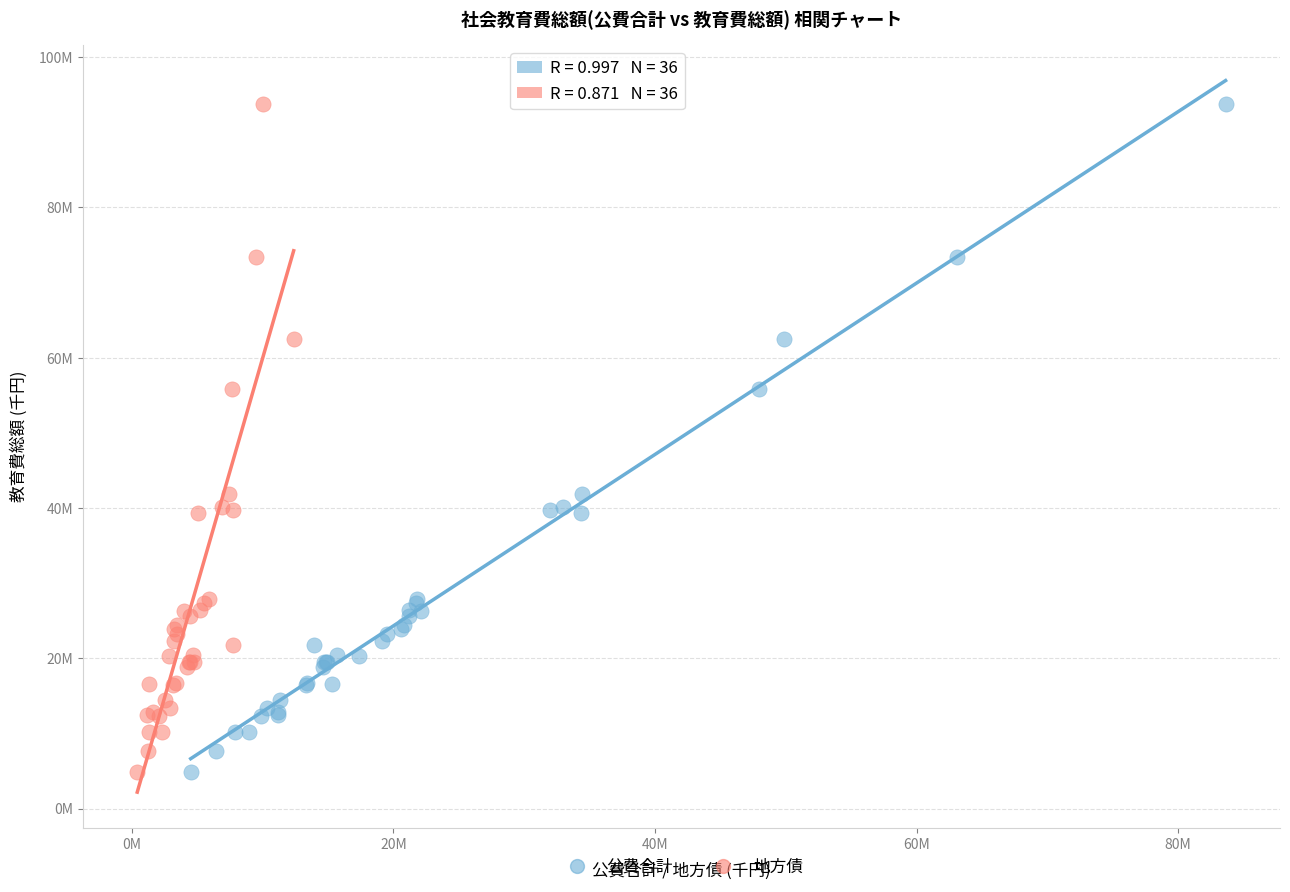

What are all the series names shown in the legend?

公費合計, 地方債